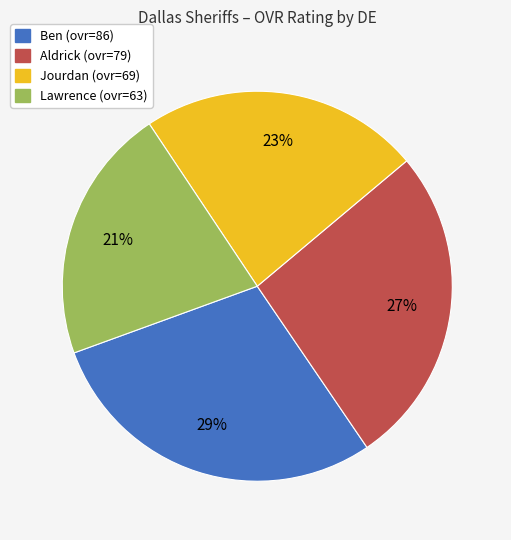

Is there any slice that represents more than half of the pie?

No